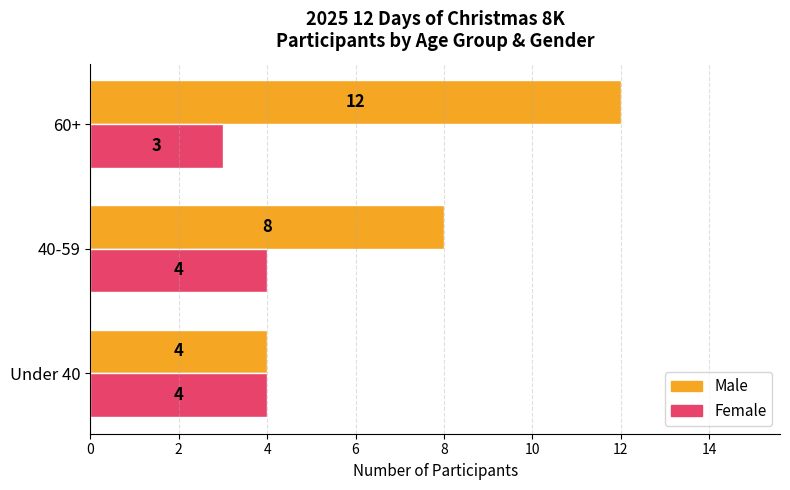

How many Male values are between 4 and 12?

3